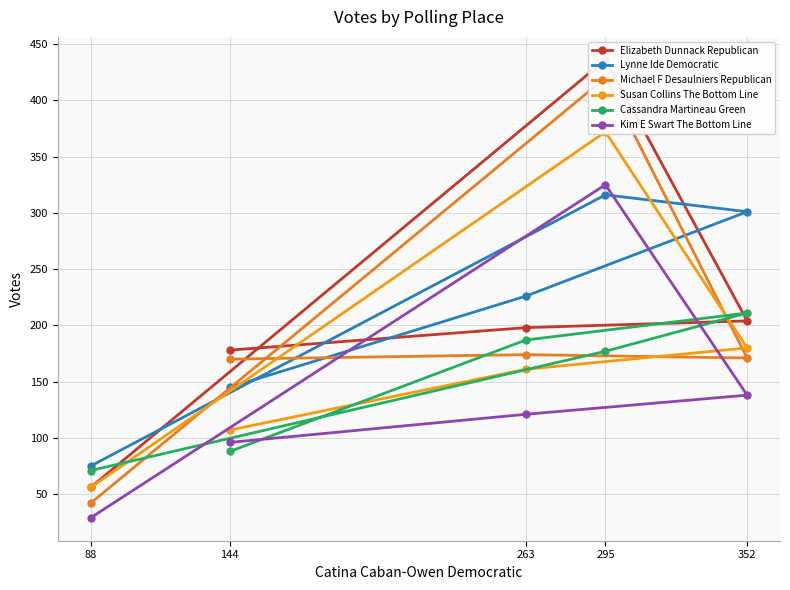

Which category has the lowest value in the Lynne Ide Democratic series?

88